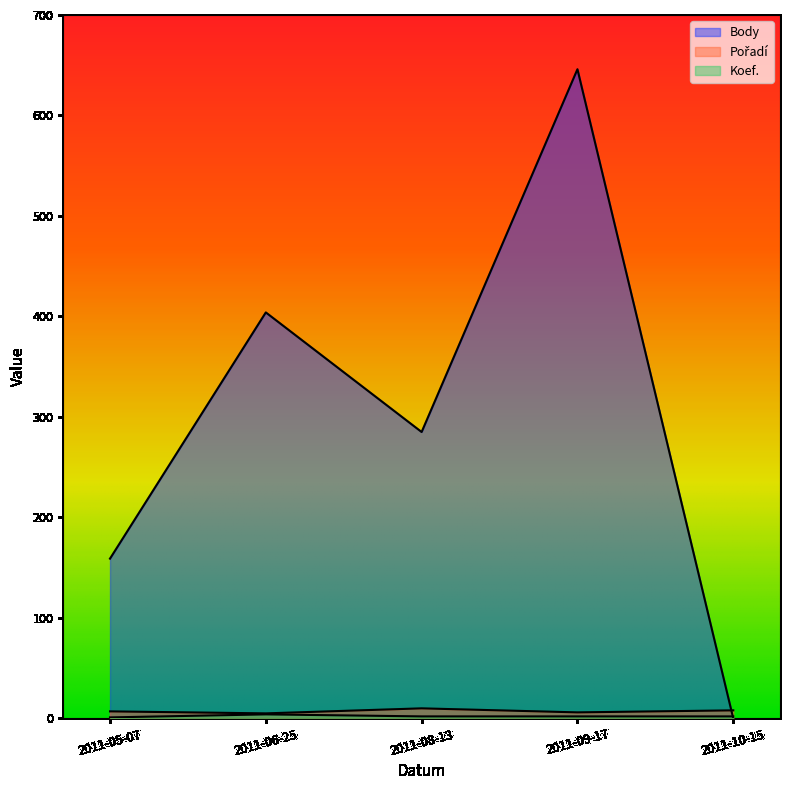

Which series has the widest spread of values?

Body